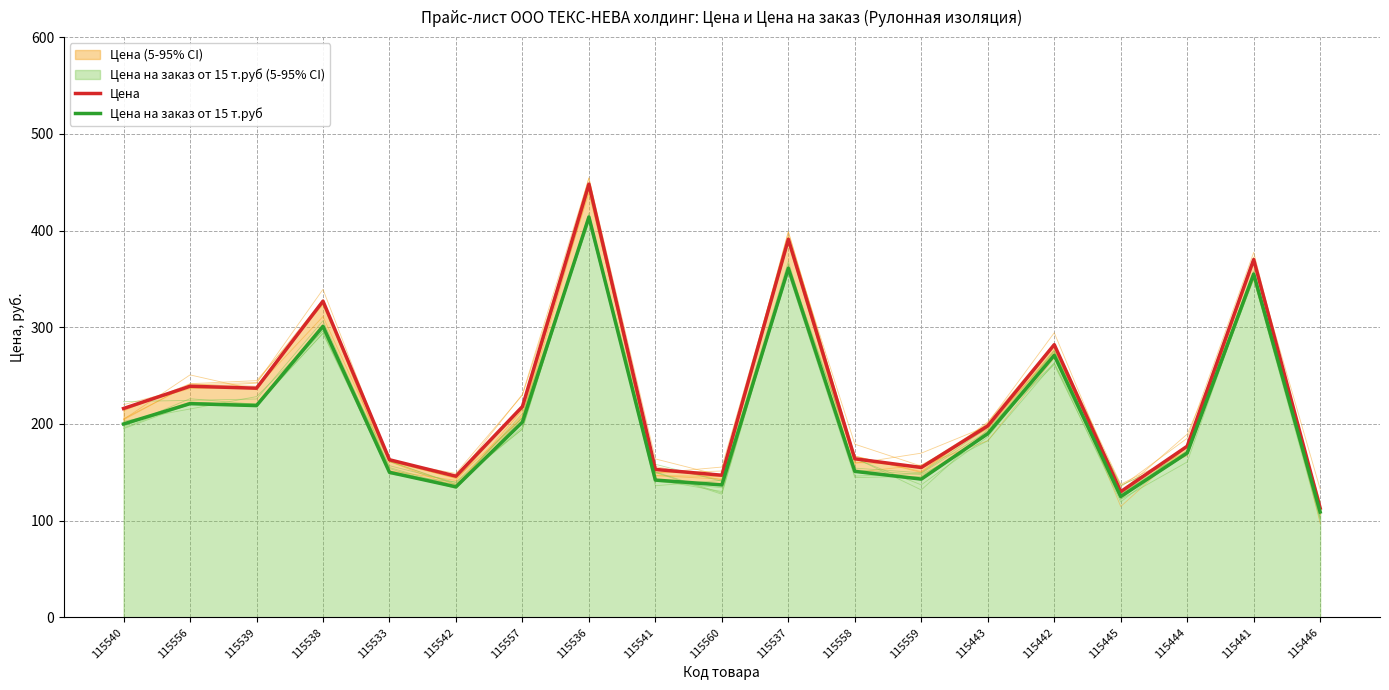

What is the spread (max minus min) of values at 115539?

18